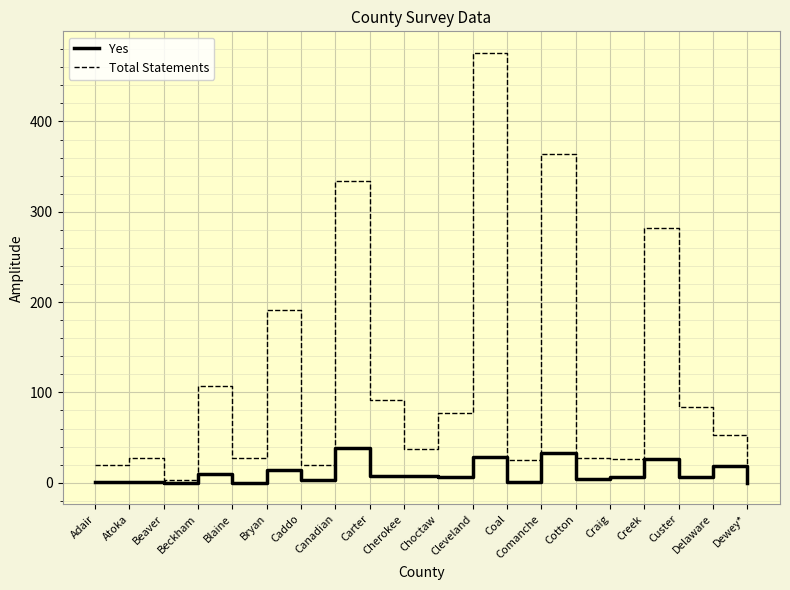

What is the difference between the second highest and second lowest values in the Yes series?

33